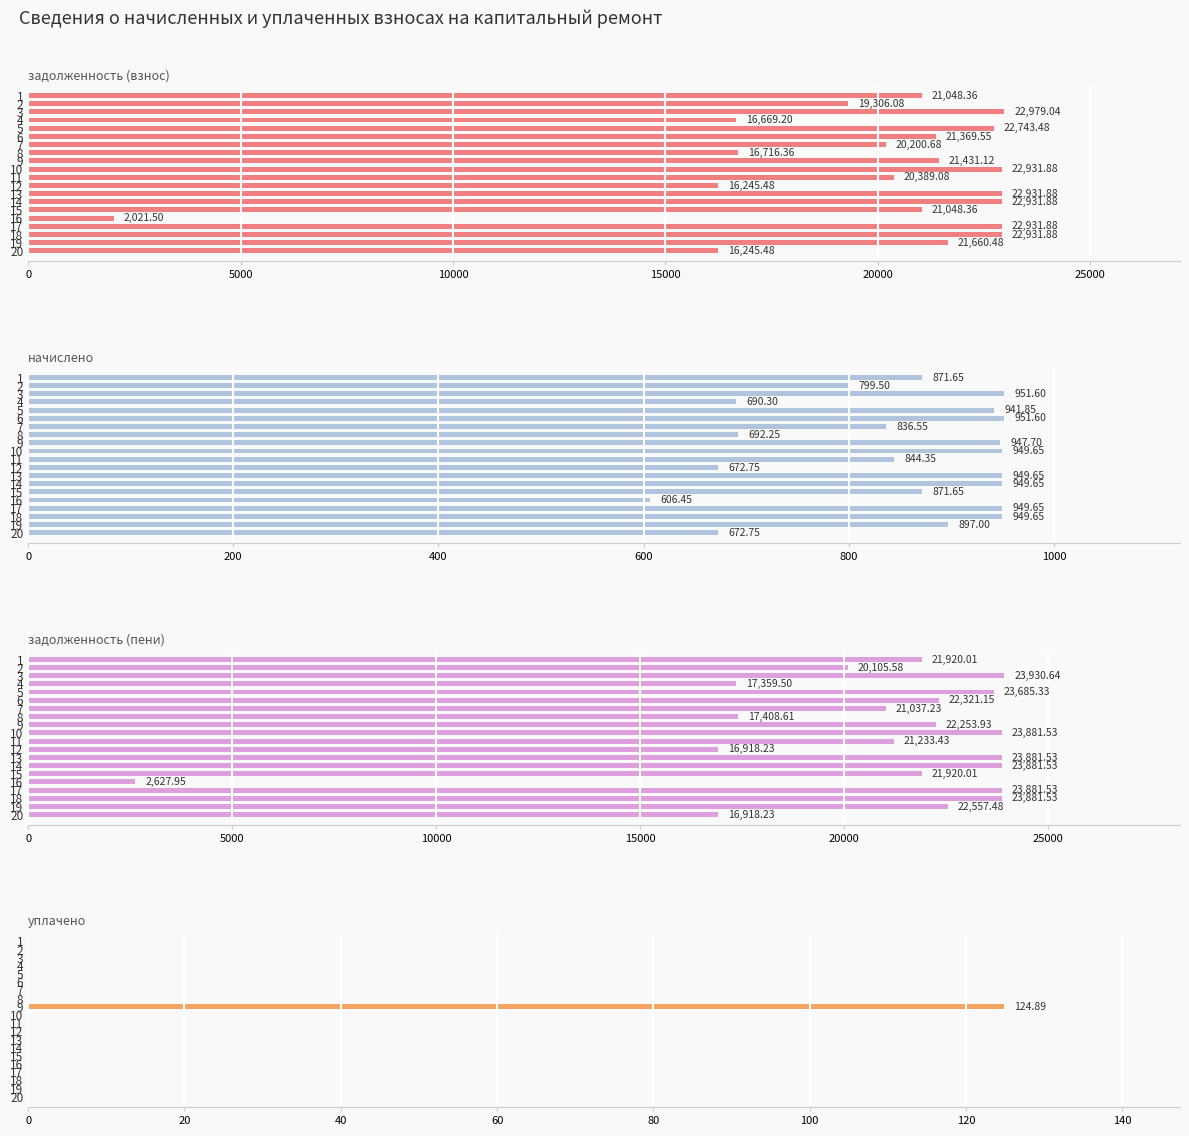

Which has a higher value, 5 or 16?

5